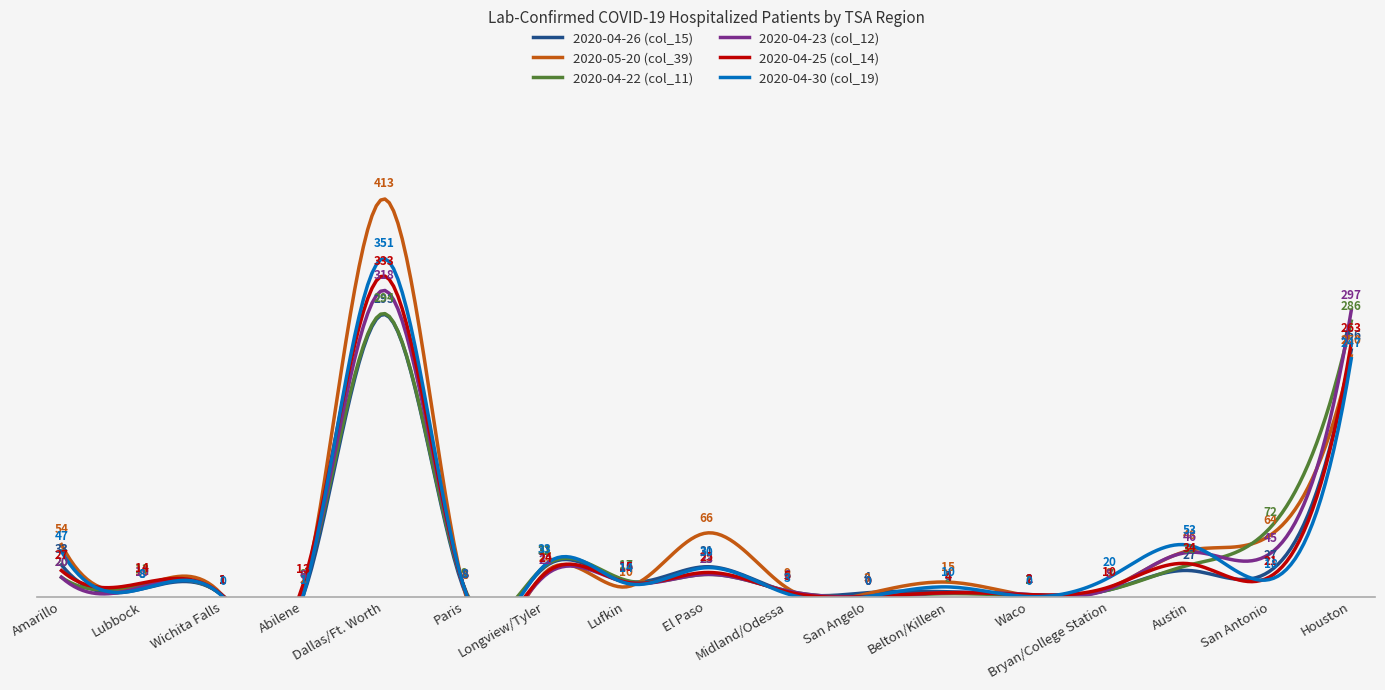

What is the label of the 12th point from the left?

Belton/Killeen